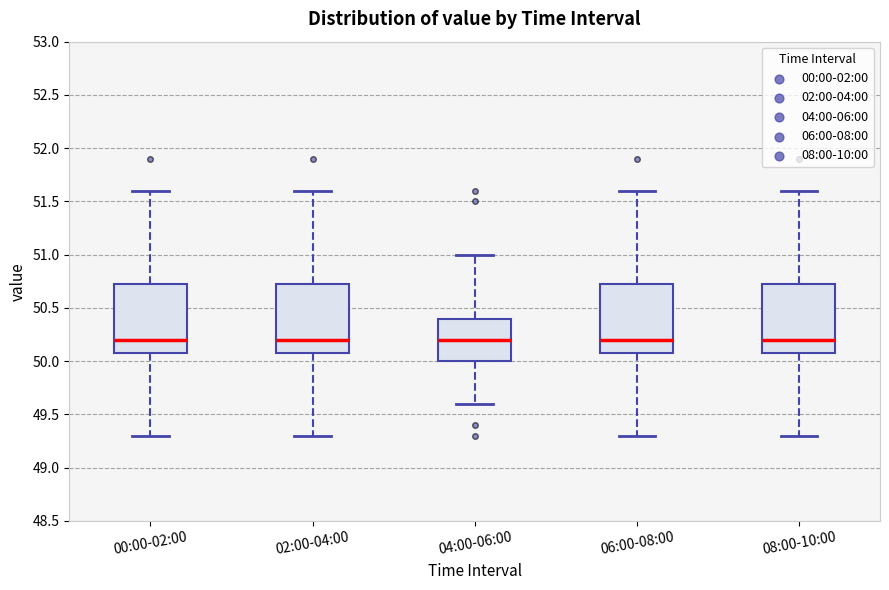

Where does the lower whisker of the box for 04:00-06:00 end on the y-axis? The values are not printed on the chart, so give them approximately, as read against the axis.

49.60